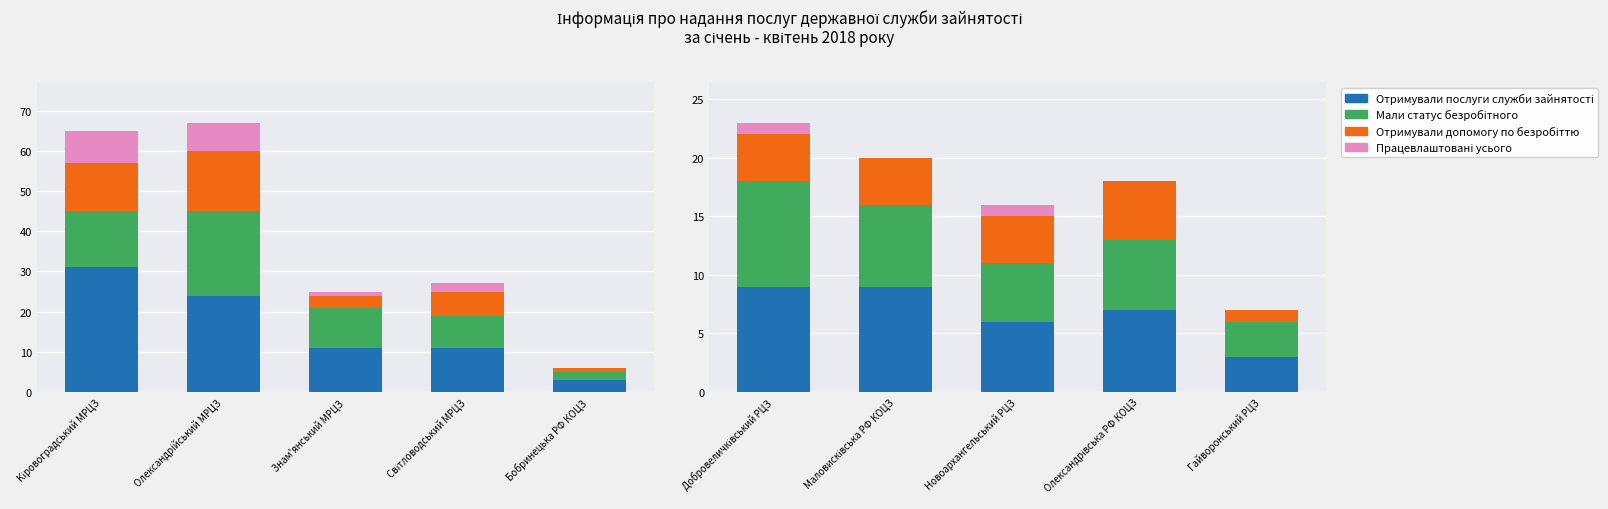

Which series has the largest total across all categories?

Отримували послуги служби зайнятості